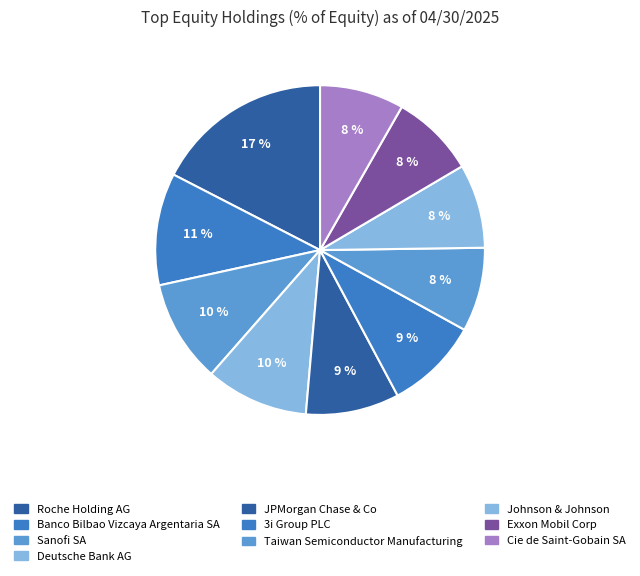

Do Banco Bilbao Vizcaya Argentaria SA and Taiwan Semiconductor Manufacturing together represent more than half of the pie?

No